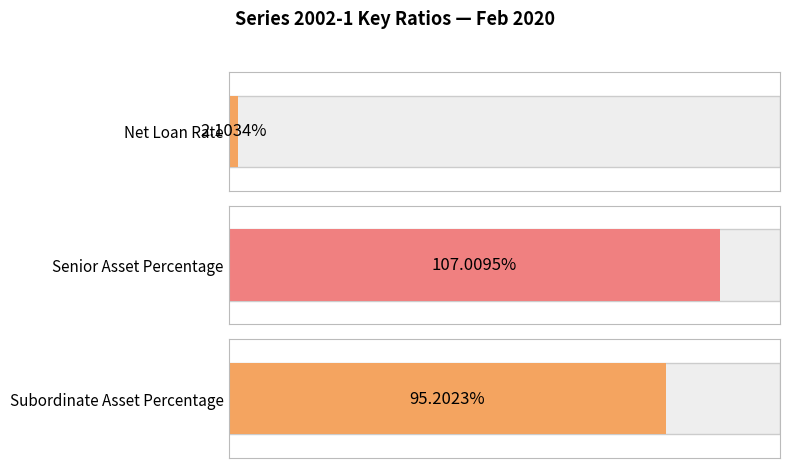

How many bars are there in total?

3